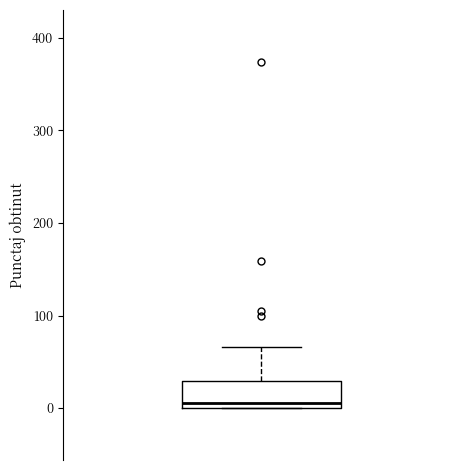

Read this box plot against the y-axis: the position of the median line, the range covered by the box, and the ends of both whiskers. The values are not printed on the chart, so give them approximately, as read against the axis.

median 10, box 0 to 30, whiskers 0 to 70